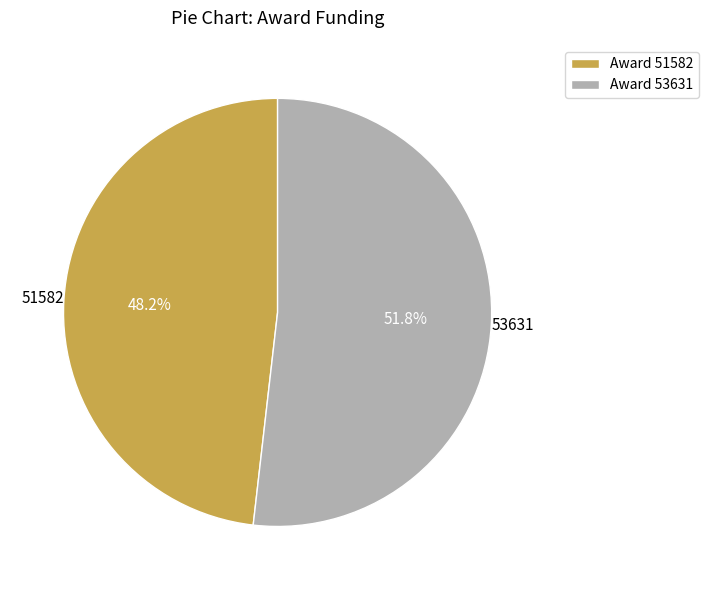

What is the ratio of the value at Award 51582 to the value at Award 53631?

0.9